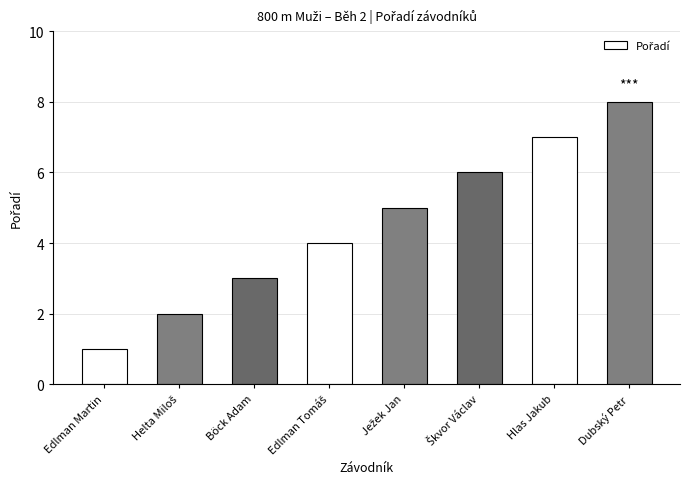

The value at Böck Adam is 3. True or false?

True